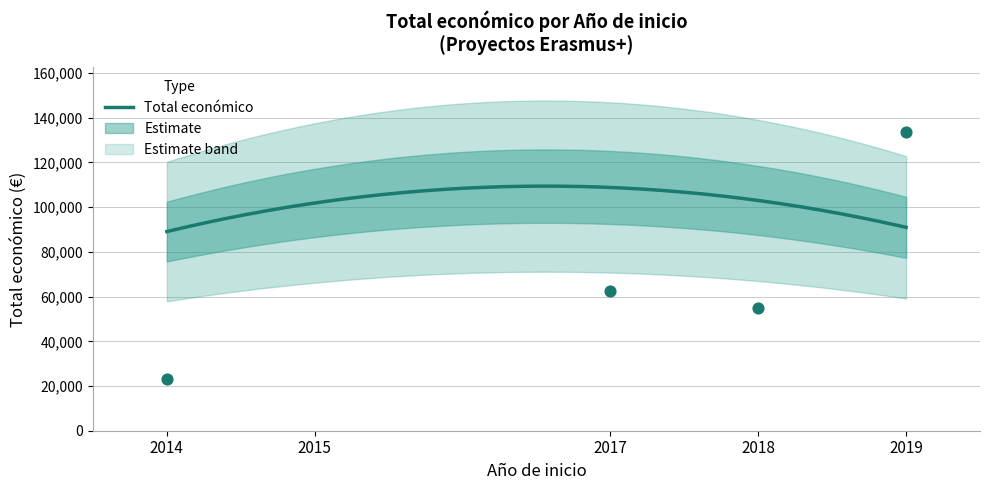

Between 2018 and 2017, which is larger?

2017